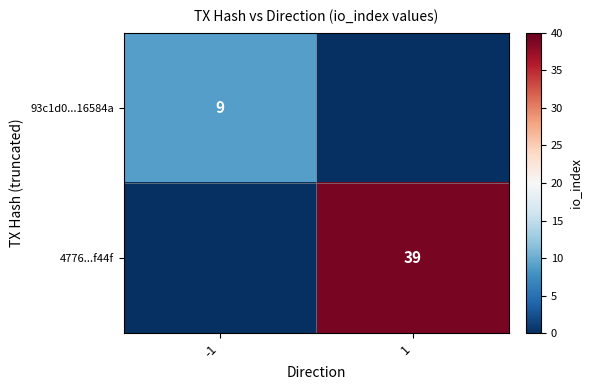

The 93c1d0...16584a series shows 9 at -1. True or false?

True